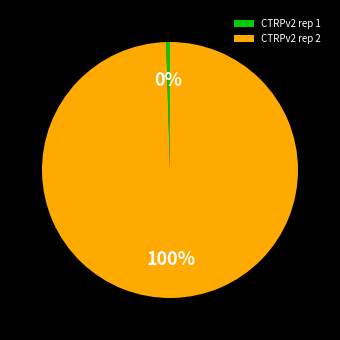

To the nearest percent, what is the average slice percentage?

50%